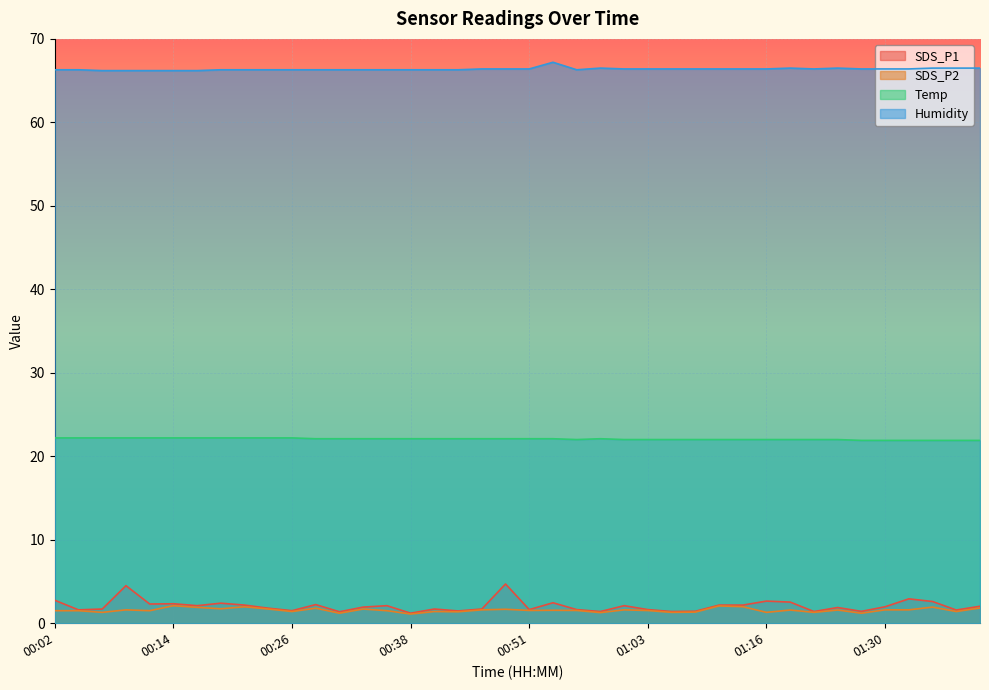

What are all the series names shown in the legend?

SDS_P1, SDS_P2, Temp, Humidity